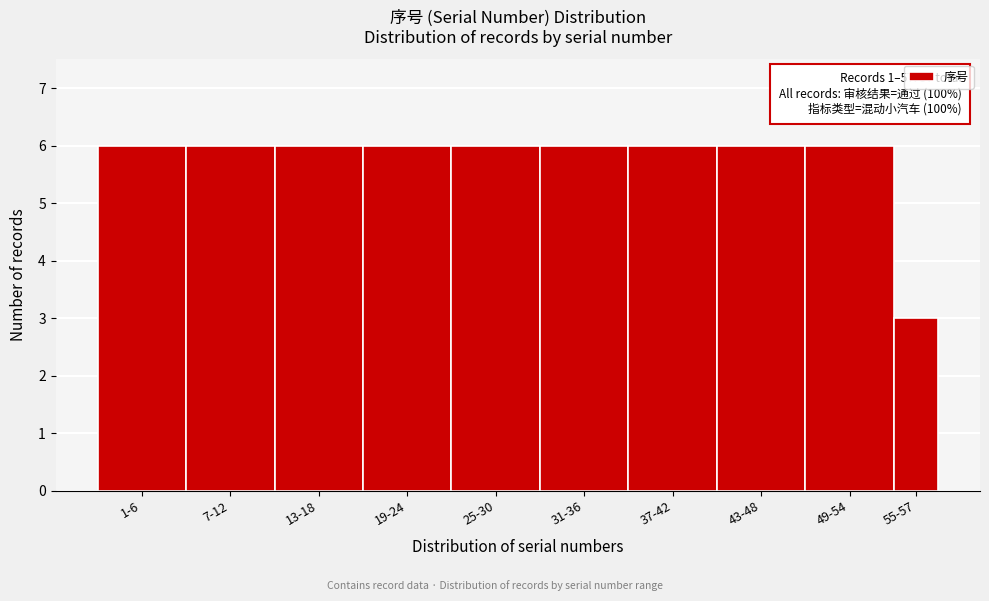

Reading left to right, what are all the values shown in this chart?

6	6	6	6	6	6	6	6	6	3